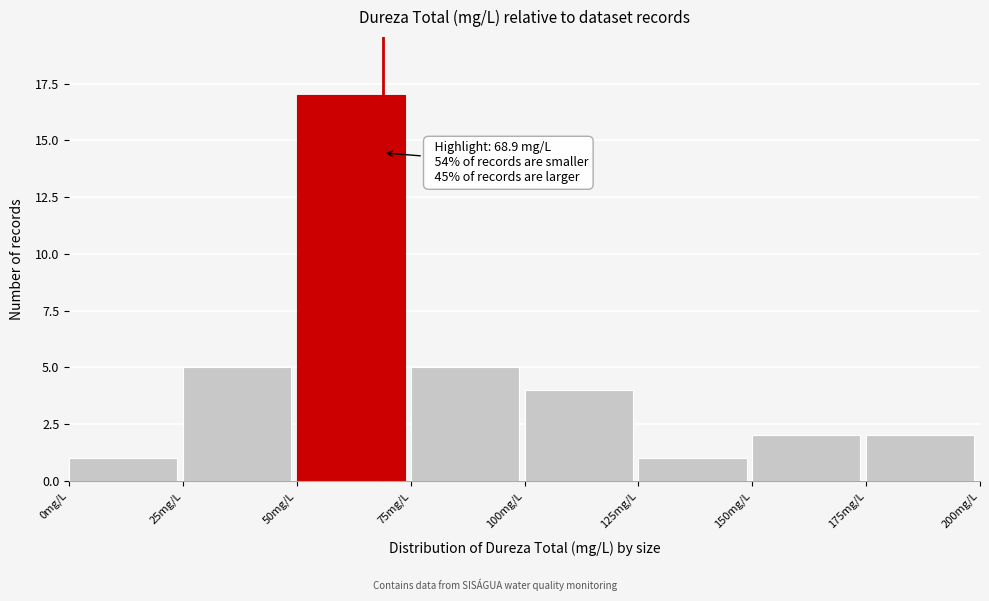

Over which range of the x-axis is the bar tallest?

50 to 75